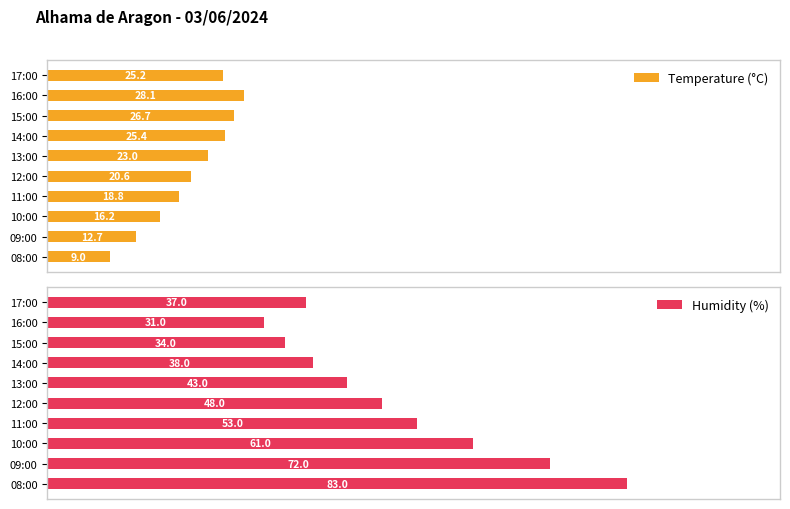

How many data points in Humidity (%) are above 48?

4